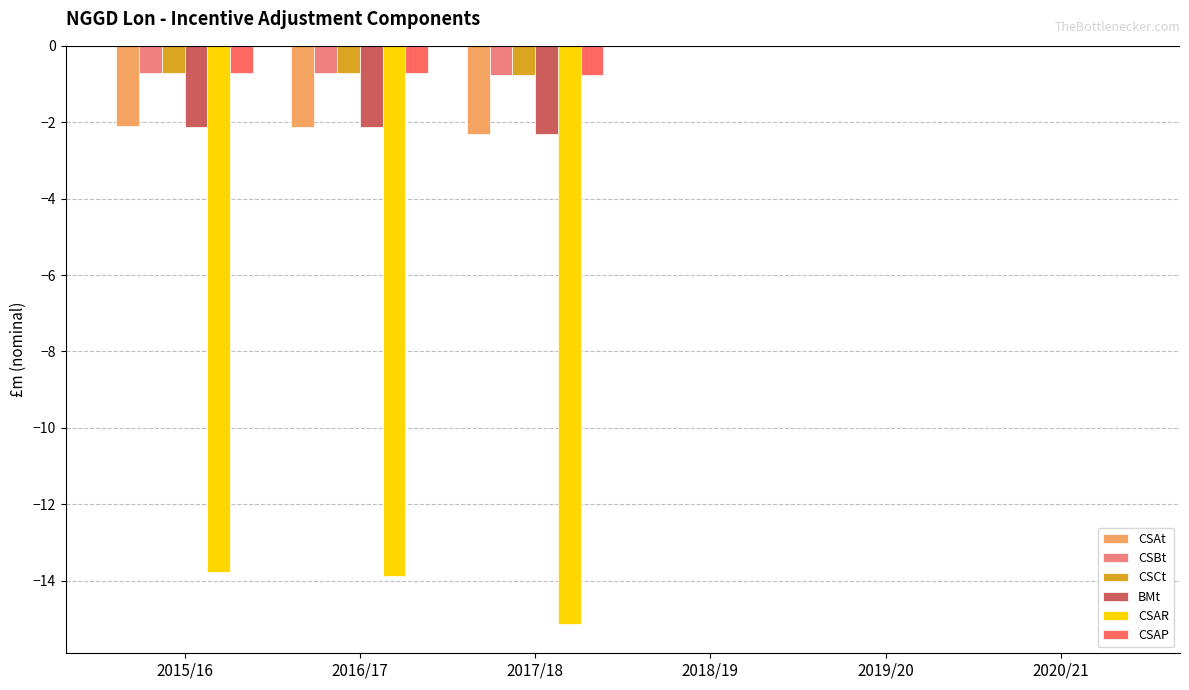

What is the sum of the CSAR values at 2016/17 and 2020/21?

-13.9